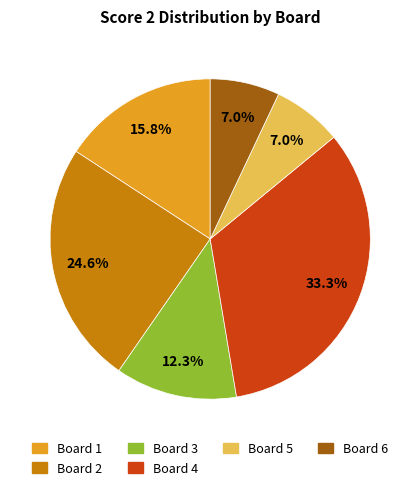

Is there a majority slice in this chart?

No